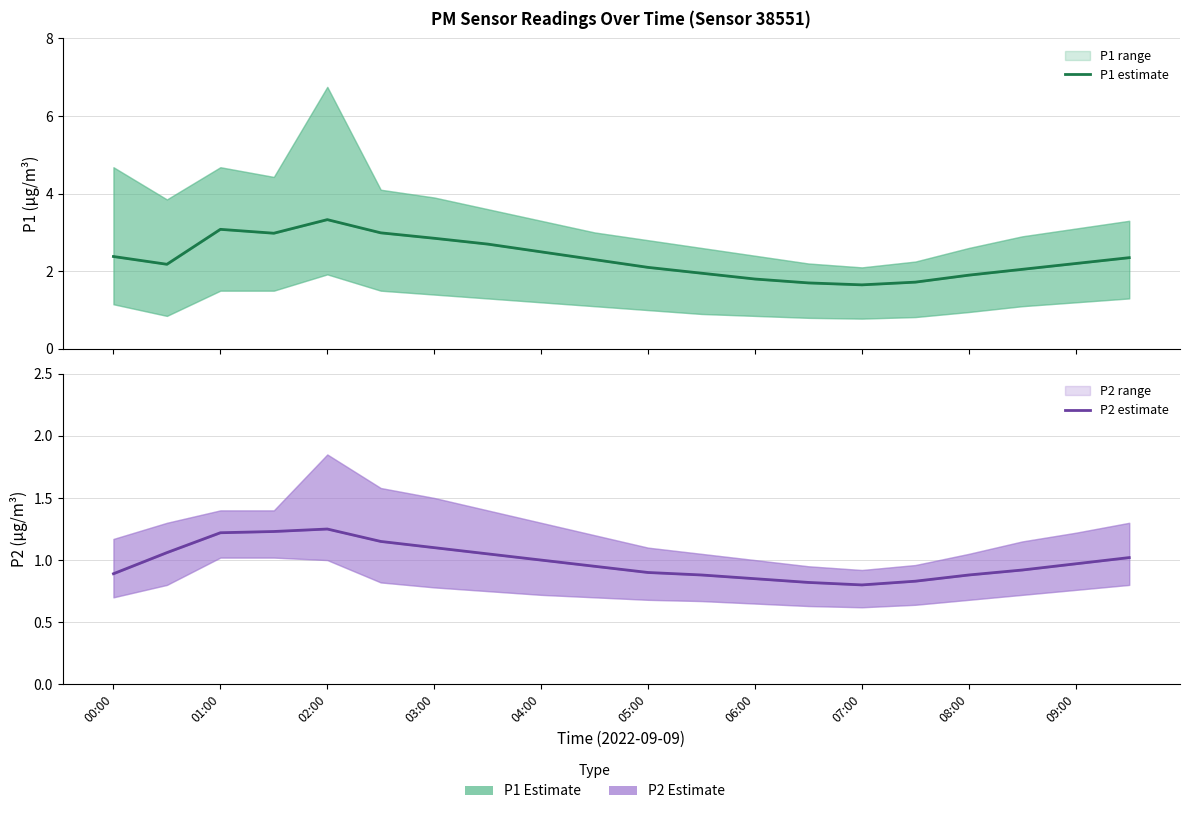

Where is P1 estimate nearest to the value 2?

17